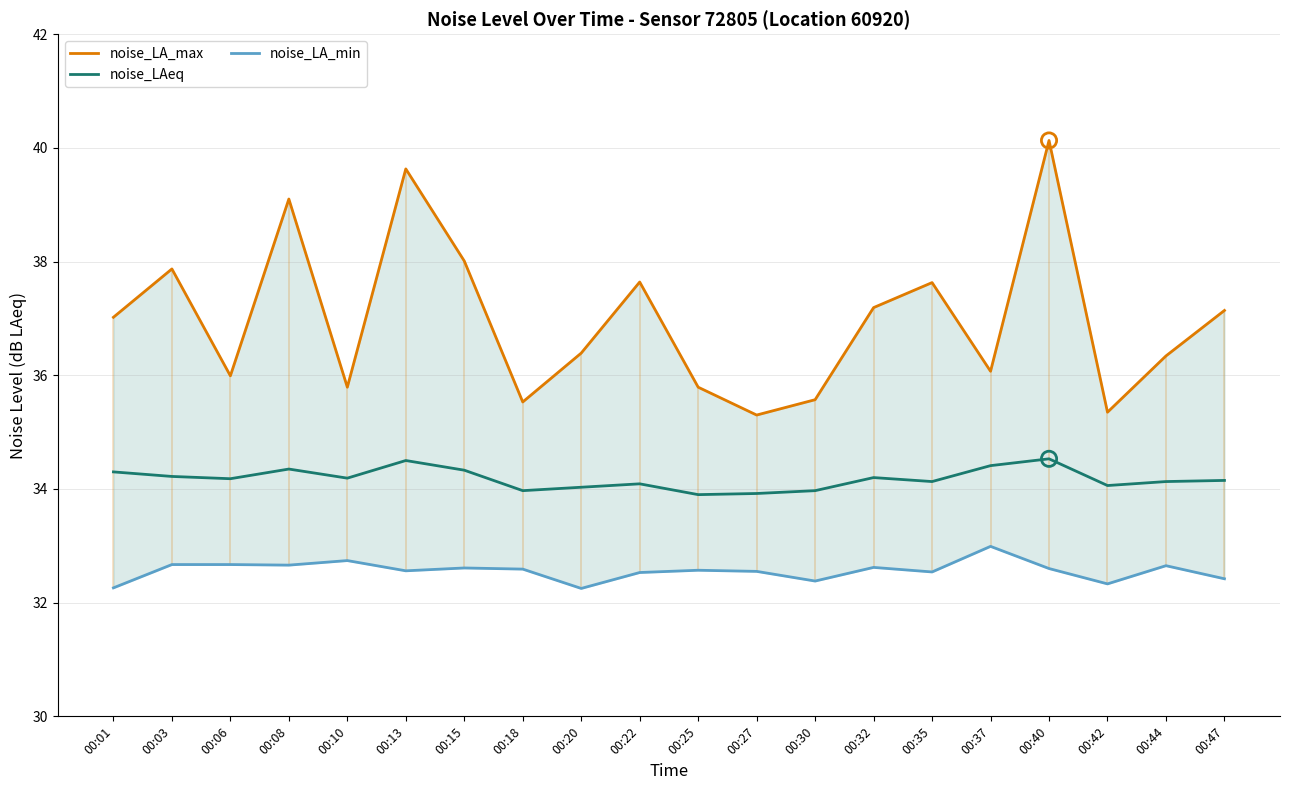

Which series reaches the maximum Y coordinate?

noise_LA_max